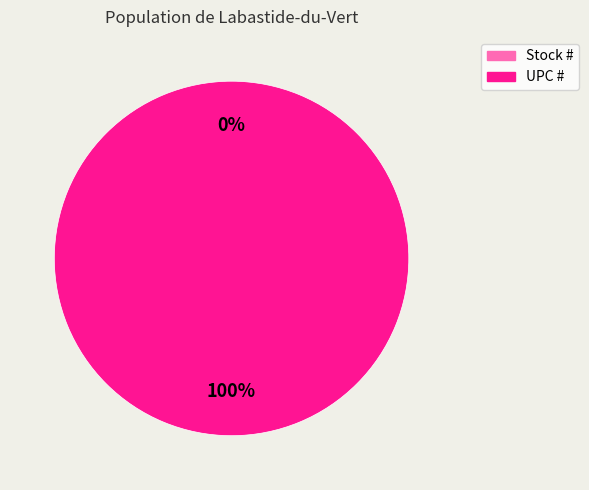

True or false: Stock # accounts for 0% of the total.

True